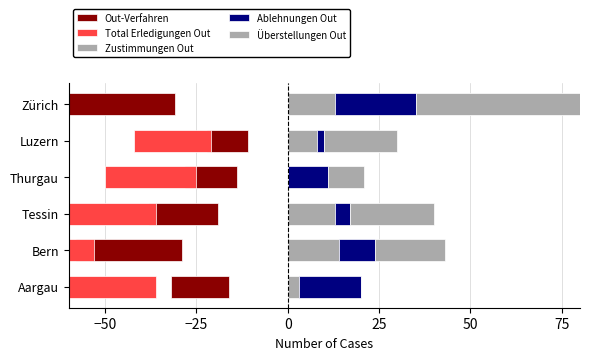

At Bern, list the series in order from largest to smallest.

Überstellungen Out, Zustimmungen Out, Ablehnungen Out, Out-Verfahren, Total Erledigungen Out